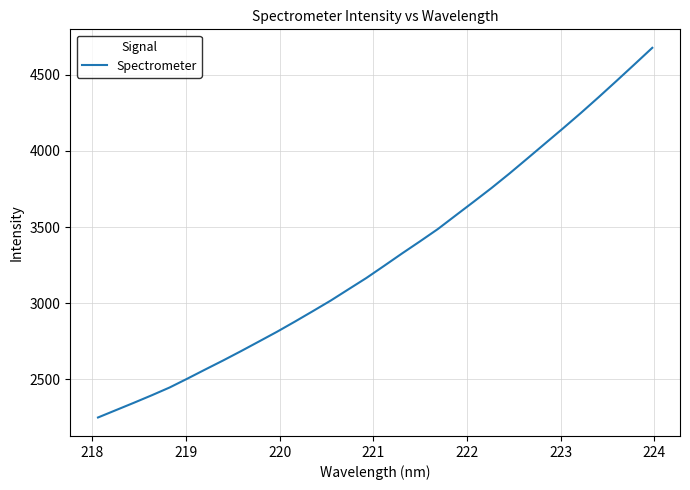

What is the smallest value displayed?

2250.5